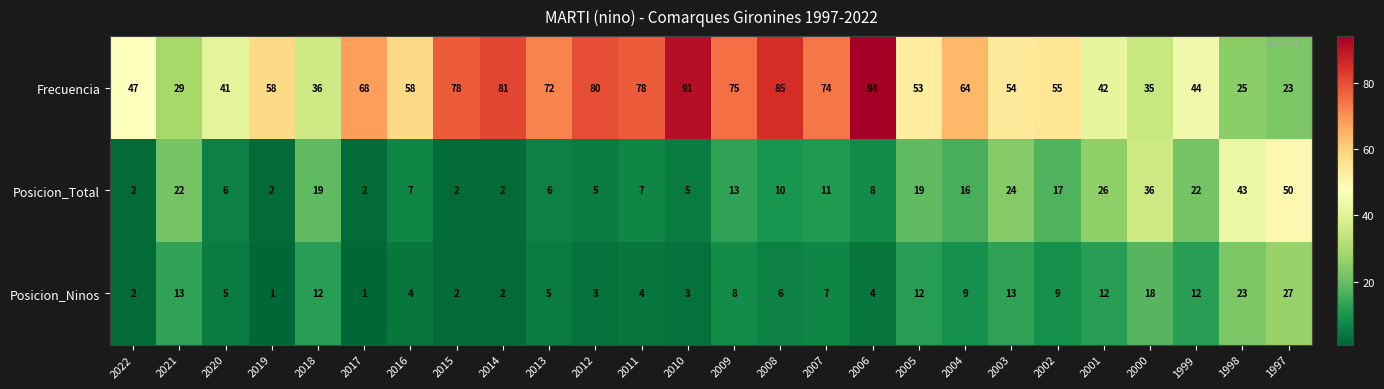

At 2012, list the series in order from smallest to largest.

Posicion_Ninos, Posicion_Total, Frecuencia